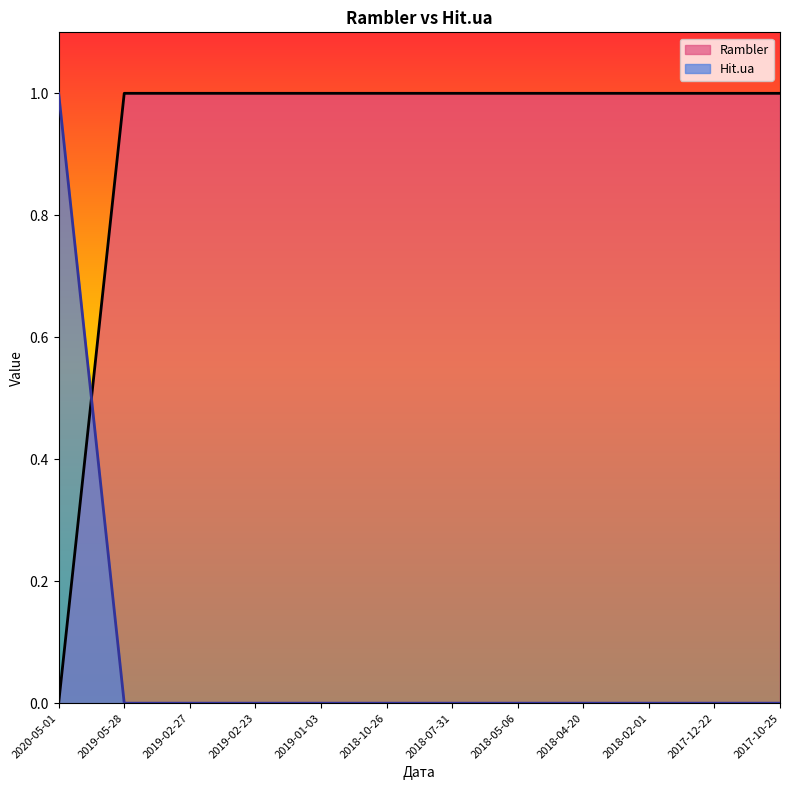

At which category is the sum across all series the highest?

2020-05-01